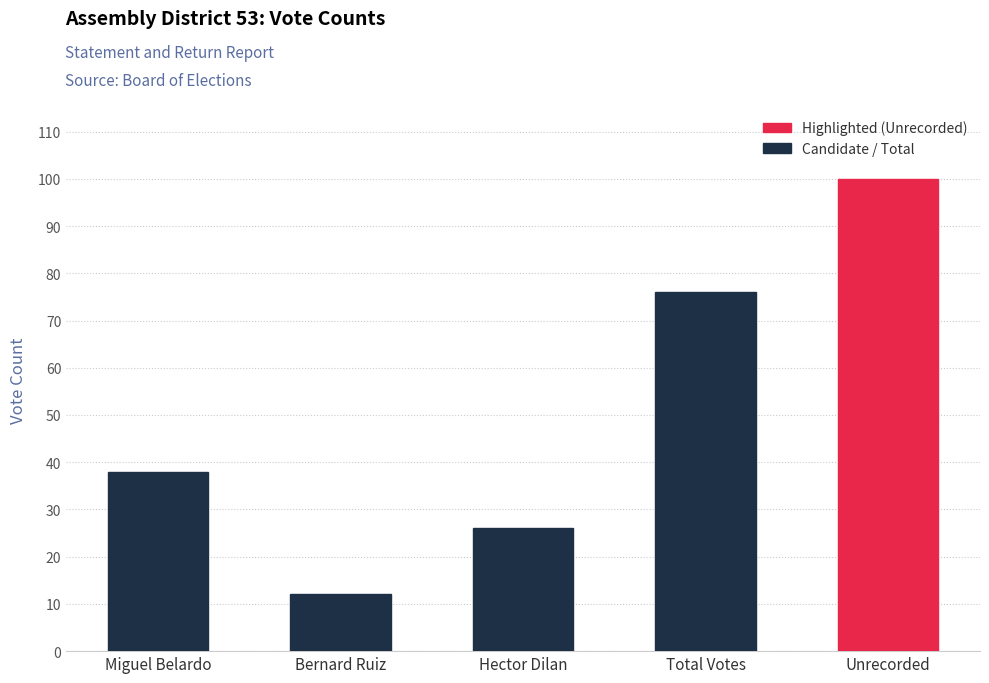

True or false: the data shows 100 at Unrecorded.

True